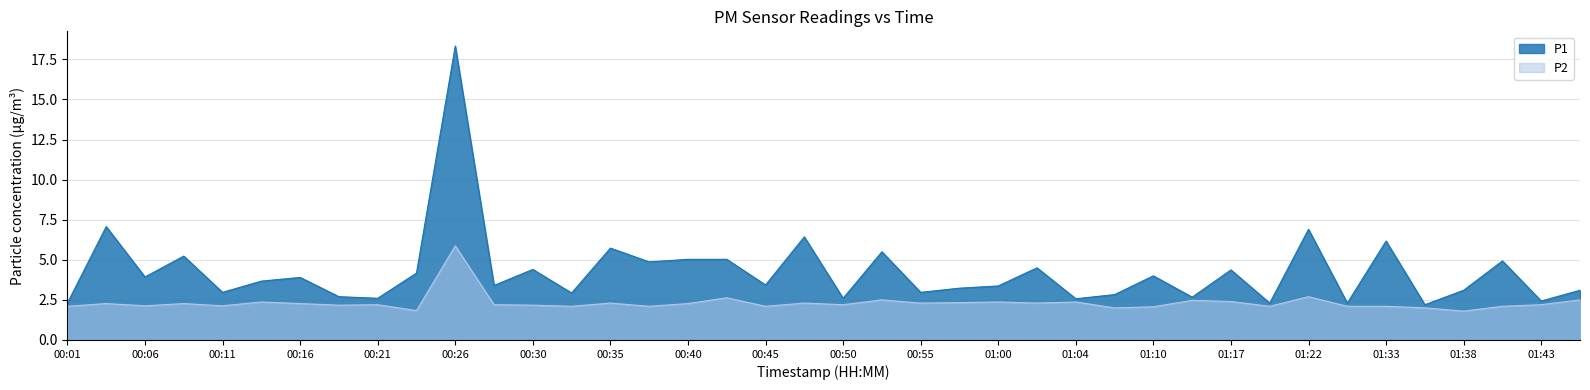

At which label does P2 first exceed 2?

00:01